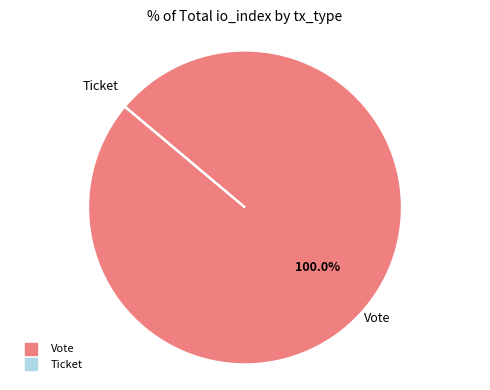

Does Vote represent more than half of the total?

Yes